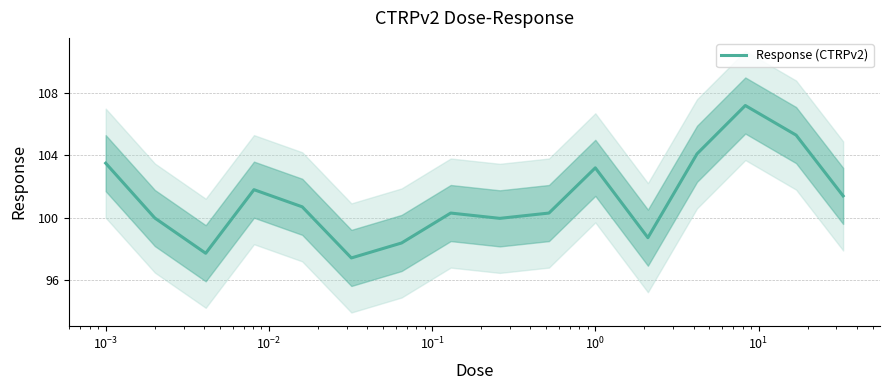

The value at $\mathdefault{10^{3}}$ is 171.7. True or false?

False